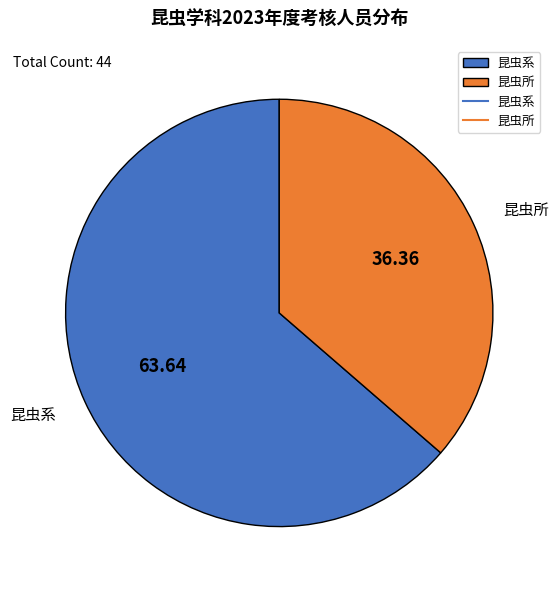

Rank the categories by value from lowest to highest.

昆虫所, 昆虫系